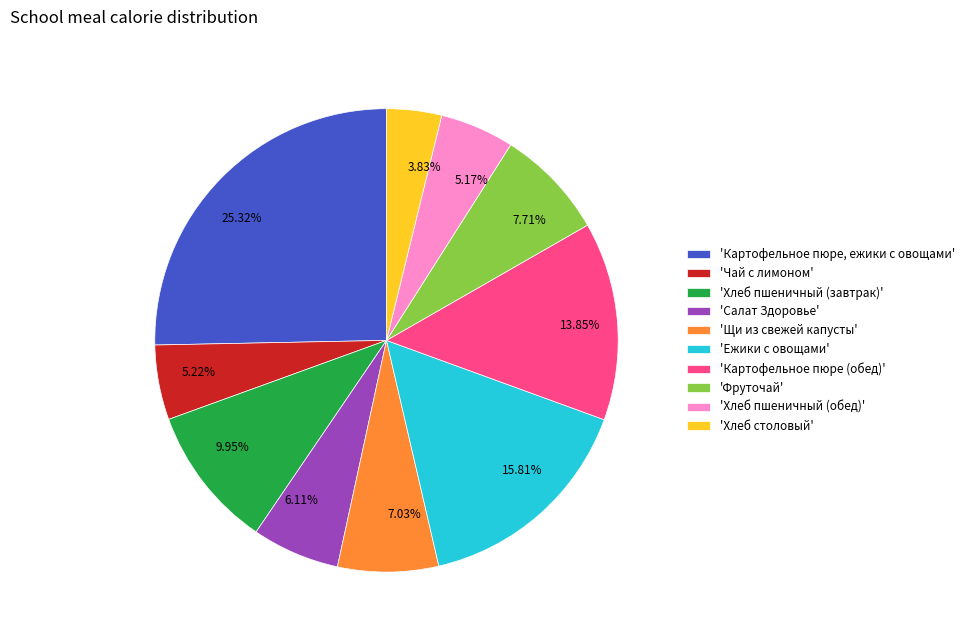

Do 7.71% and 5.22% together represent more than half of the pie?

No